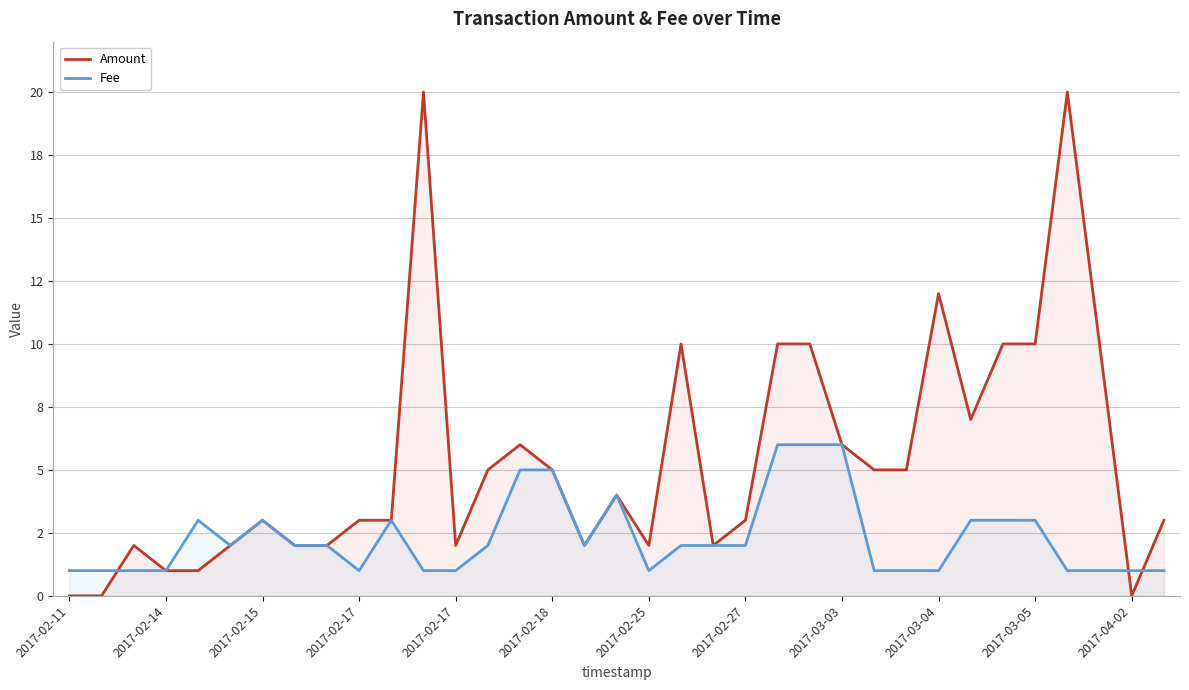

List the series in order of their peak value, lowest first.

Fee, Amount